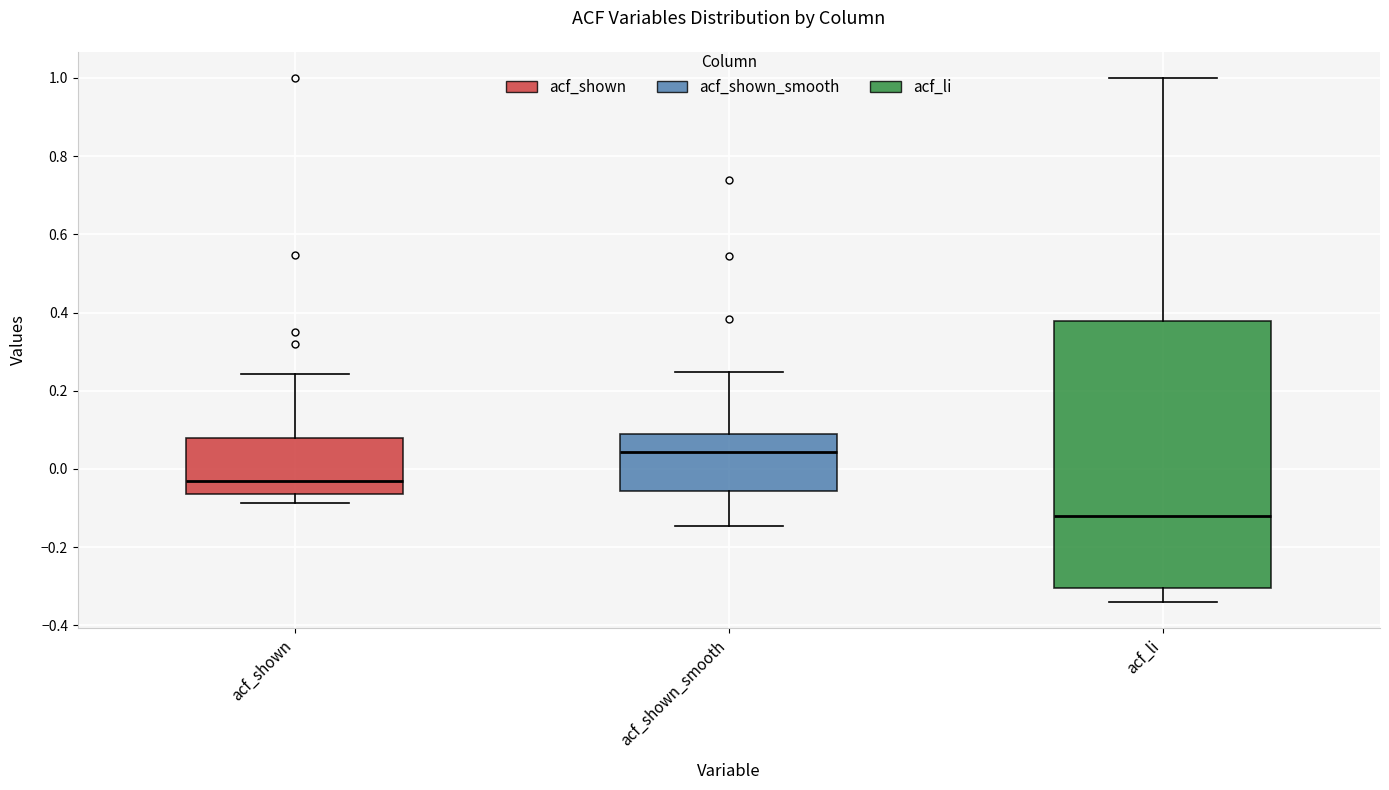

Which box is the tallest, from its lower edge to its upper edge?

acf_li